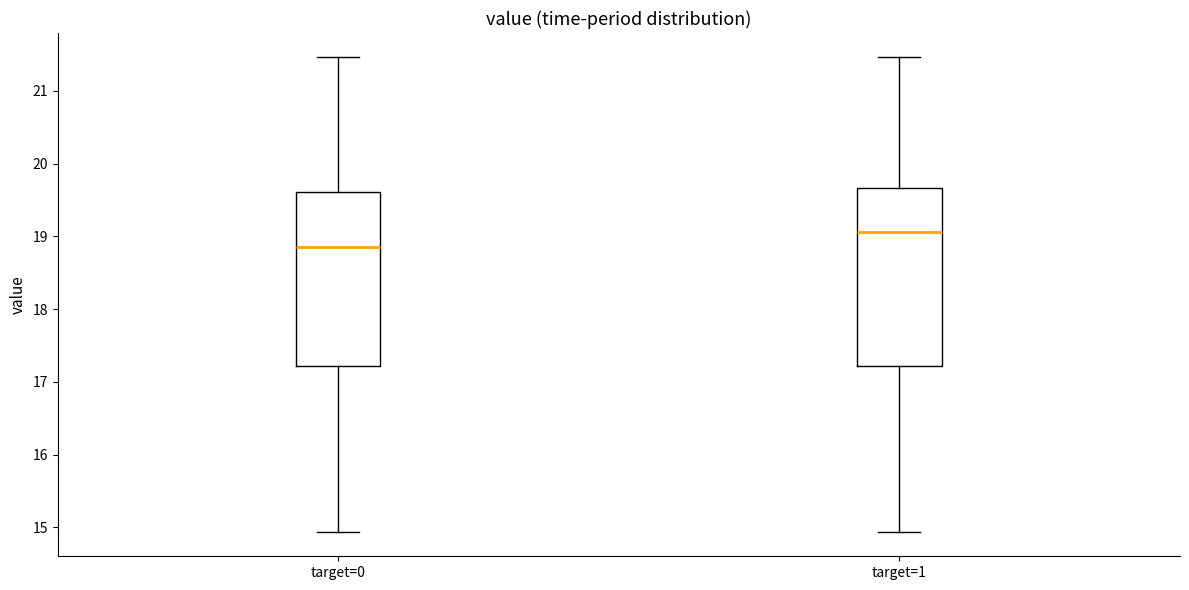

Reading left to right, transcribe this box plot: for each box, give where its median line is, the range the box spans, and where its two whiskers end, as read against the y-axis. The values are not printed on the chart, so give them approximately, as read against the axis.

target=0: median 18.9, box 17.2 to 19.6, whiskers 14.9 to 21.5
target=1: median 19.1, box 17.2 to 19.7, whiskers 14.9 to 21.5